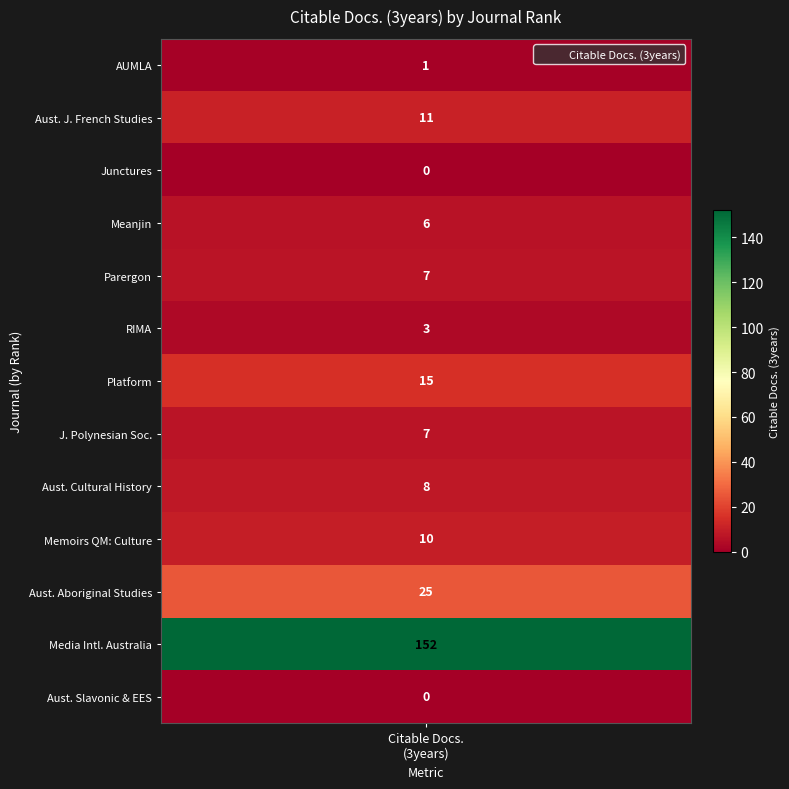

True or false: the data shows 15 at 7.

True